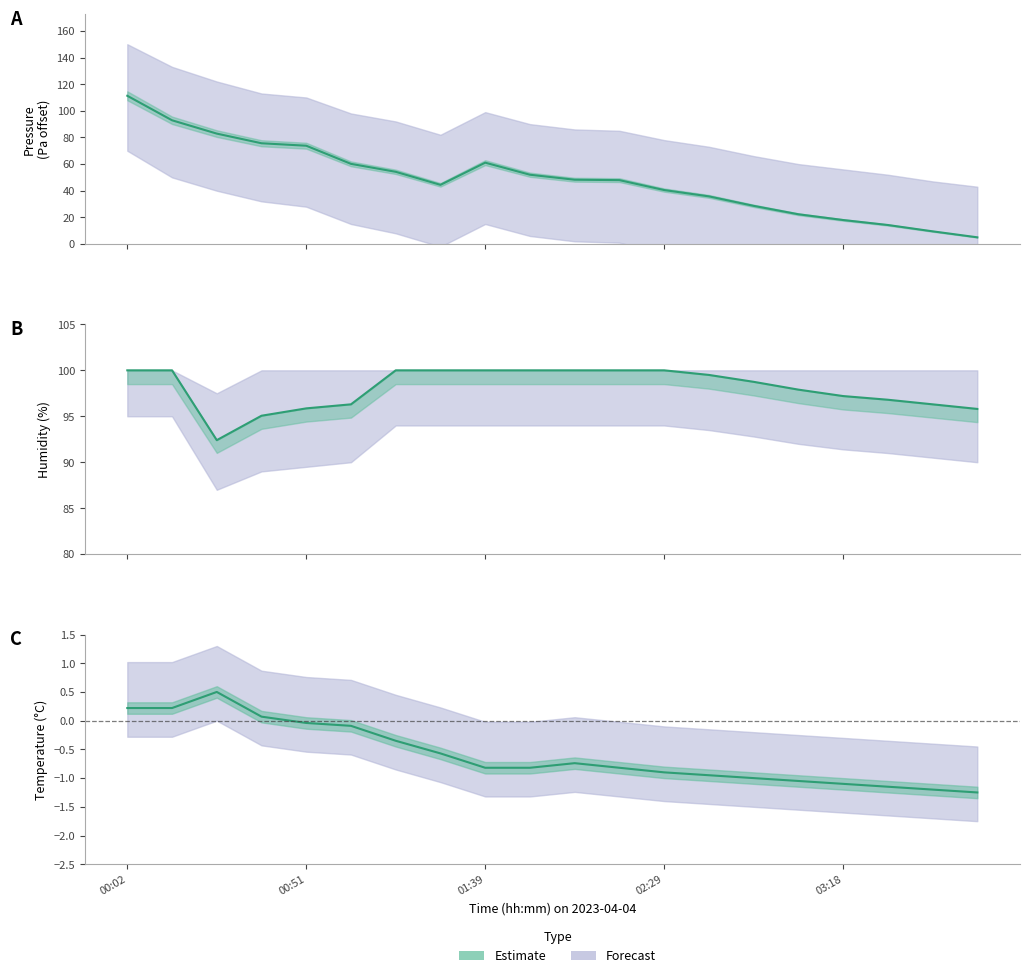

Where does the pressure series first go above 48?

00:02